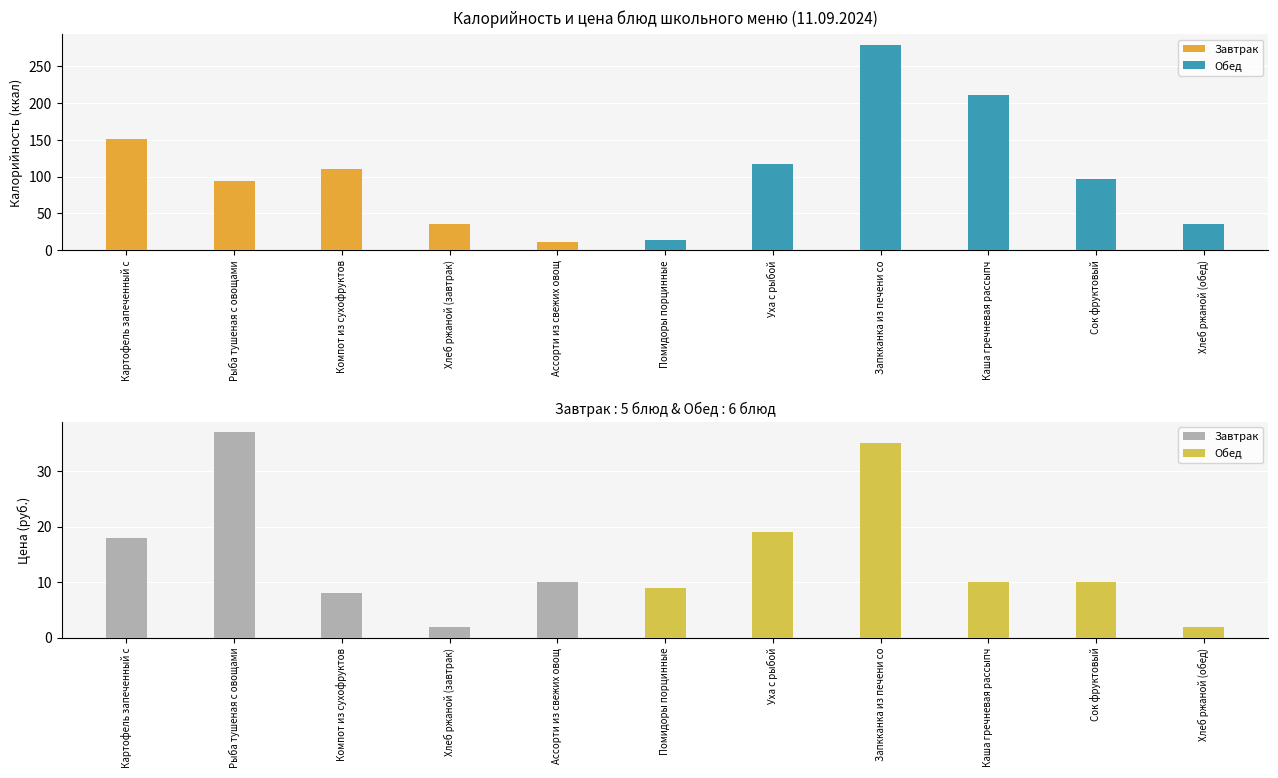

Reading left to right, what are all the values shown in this chart?

Калорийность: 151.3	93.5	110.0	36.3	11.4	14.4	117.6	279.2	210.3	96.6	36.3
Цена: 18.0	37.0	8.0	2.0	10.0	9.0	19.0	35.0	10.0	10.0	2.0